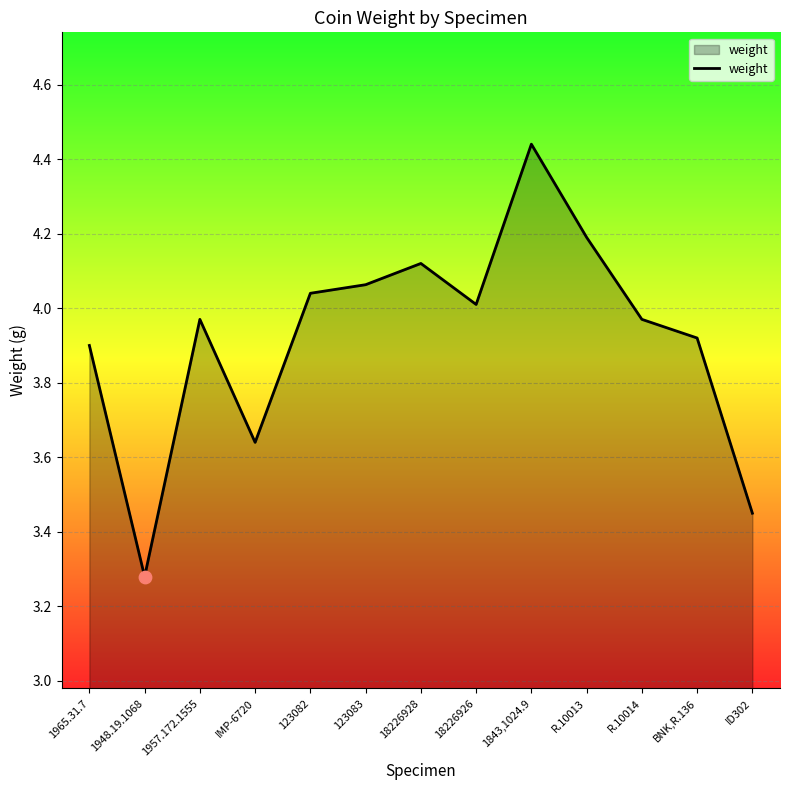

What is the change in value from IMP-6720 to 1843,1024.9?

+0.8